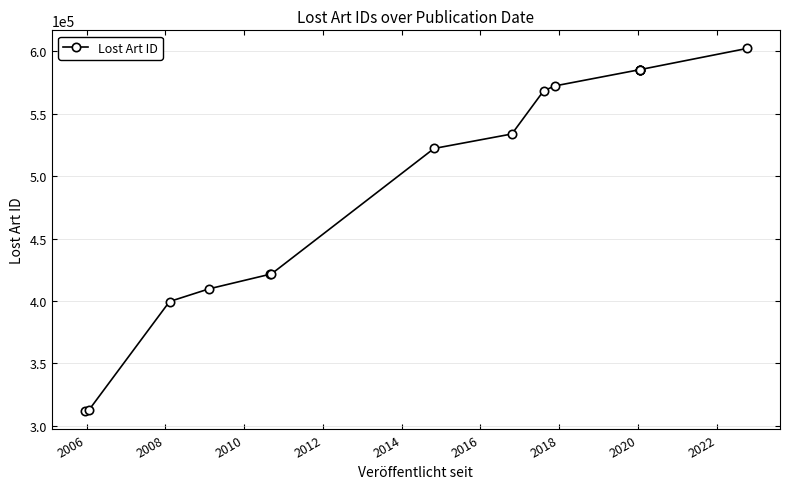

Count the number of data series in this chart.

1